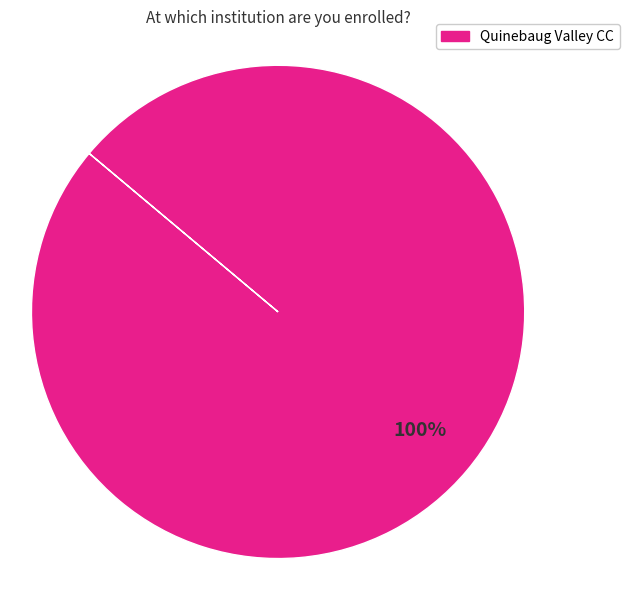

Which category accounts for the majority?

Quinebaug Valley CC